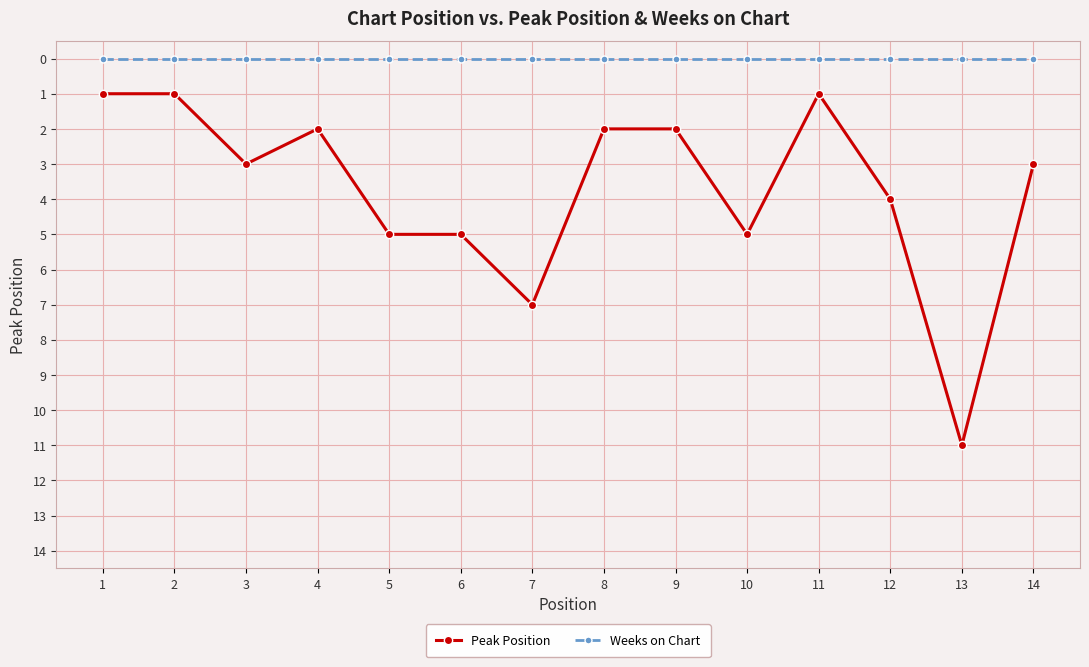

At which label does Peak Position reach its peak?

13